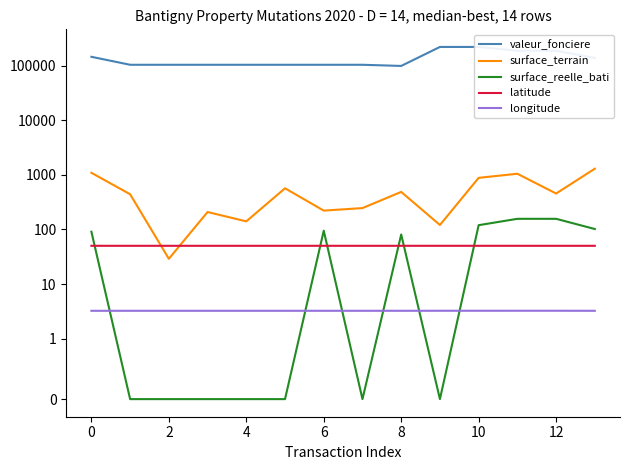

The value of latitude at 2 is 50.2. True or false?

True